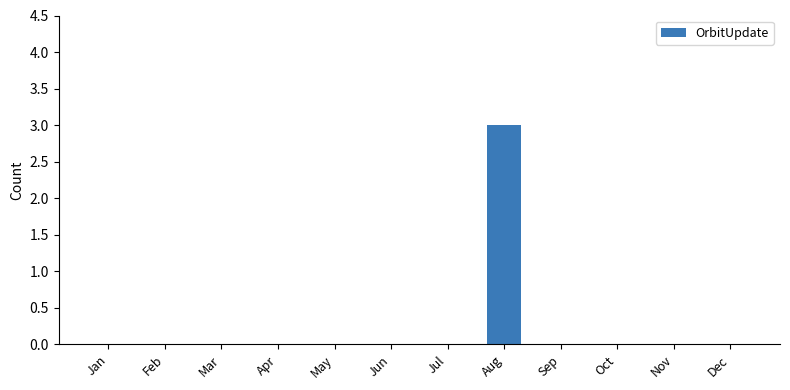

What is the change in value from Aug to Sep?

-3